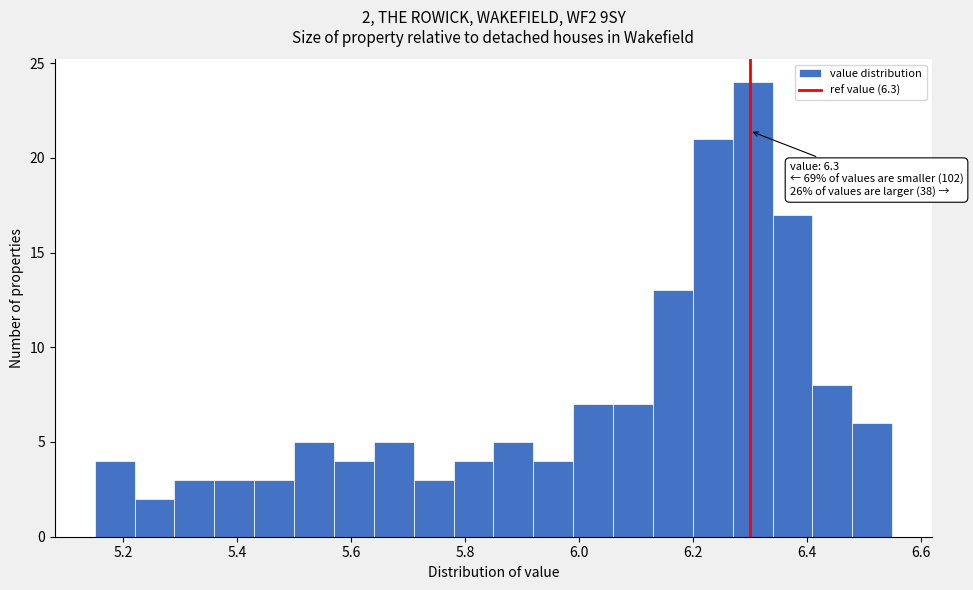

Around what value on the x-axis is the tallest bar? Give the approximate position of its centre, as read against the axis.

6.30